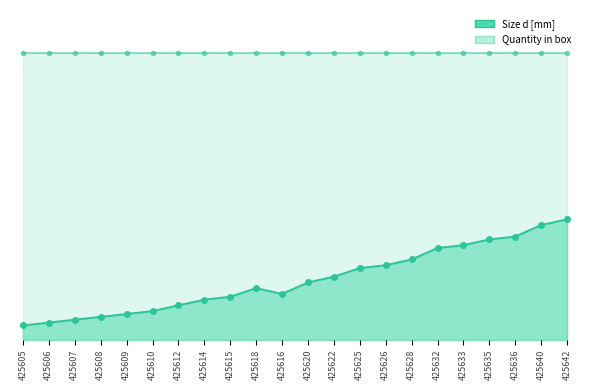

What is the difference between the values at 425642 and 425628?

14